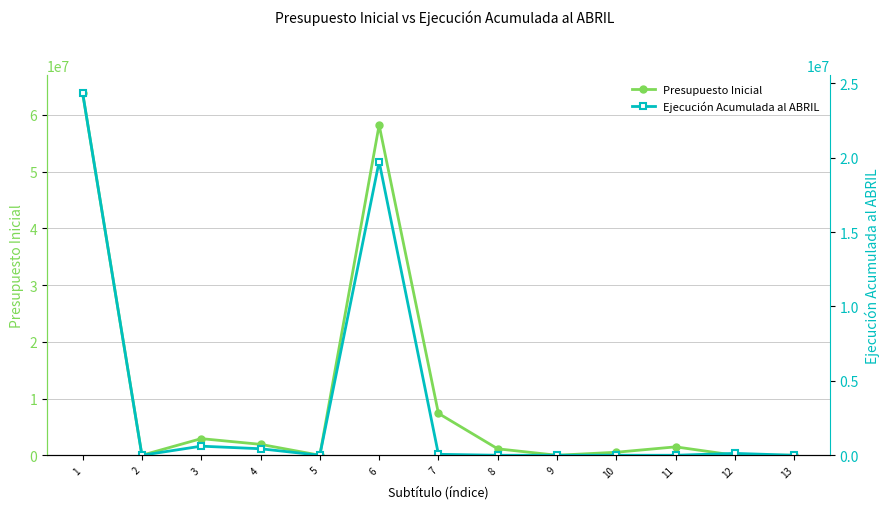

What are all the series names shown in the legend?

Presupuesto Inicial, Ejecución Acumulada al ABRIL